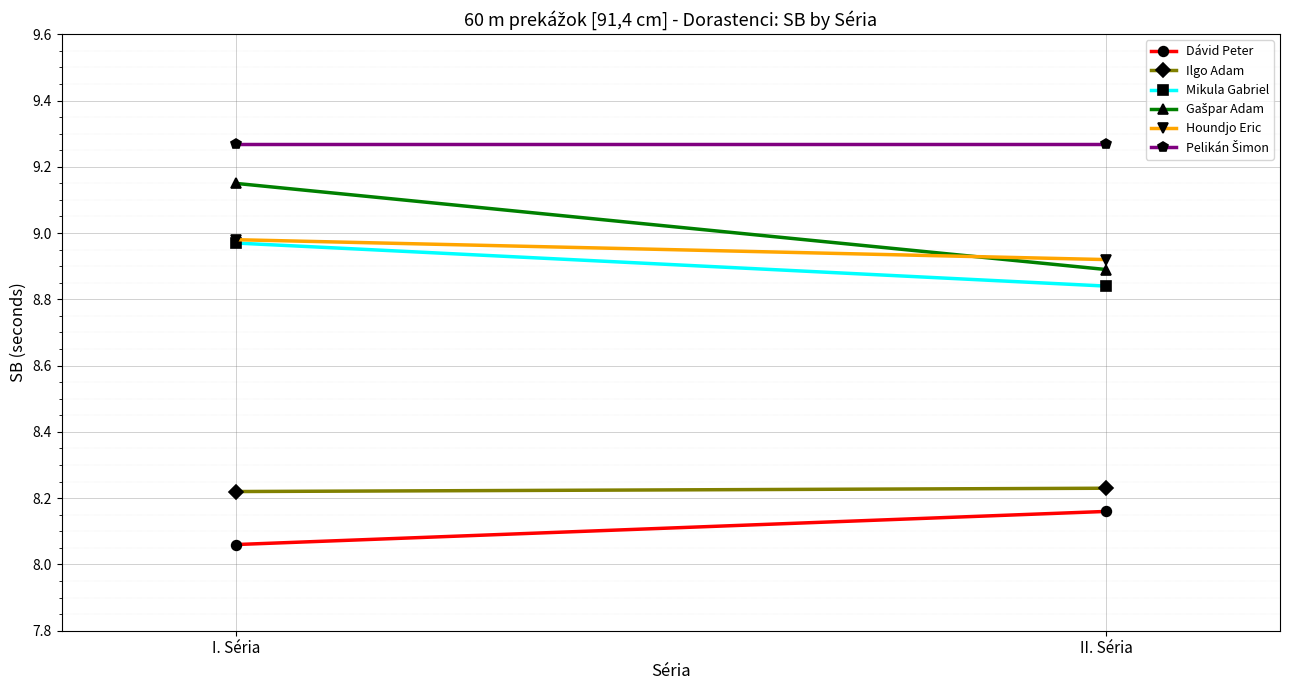

What is the total value across all series at II. Séria?

52.3